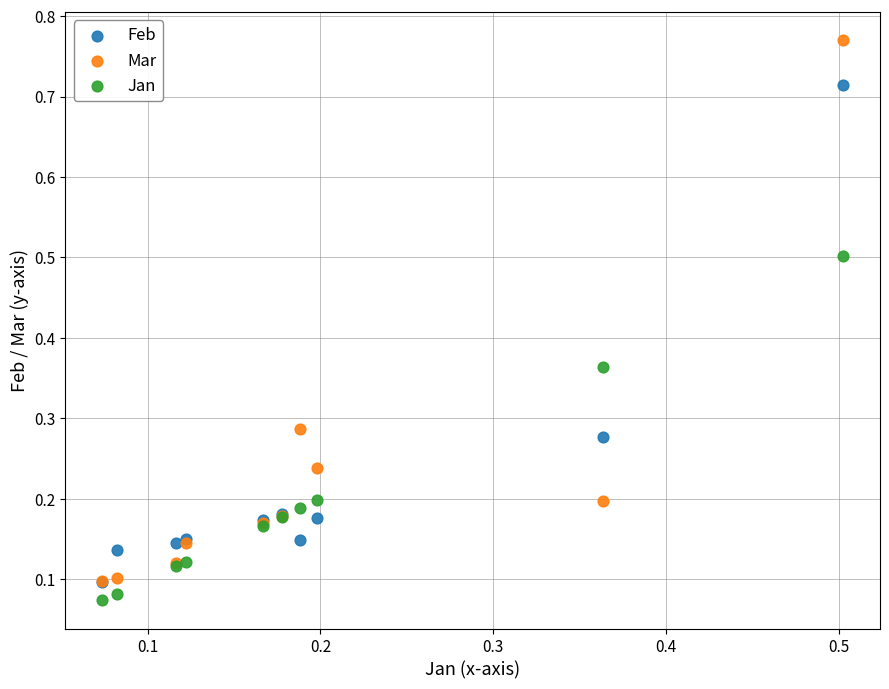

Which series contains the highest Y value?

Mar